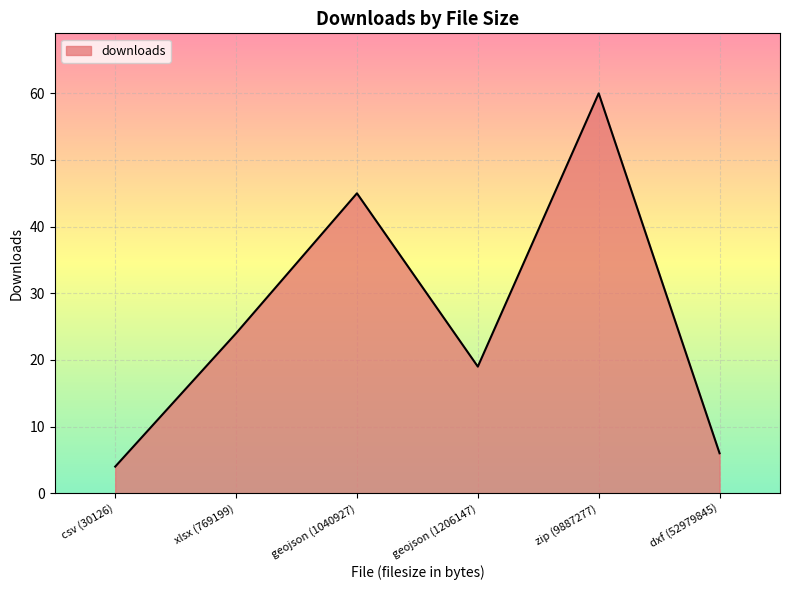

What is the difference between the second highest and minimum values?

41